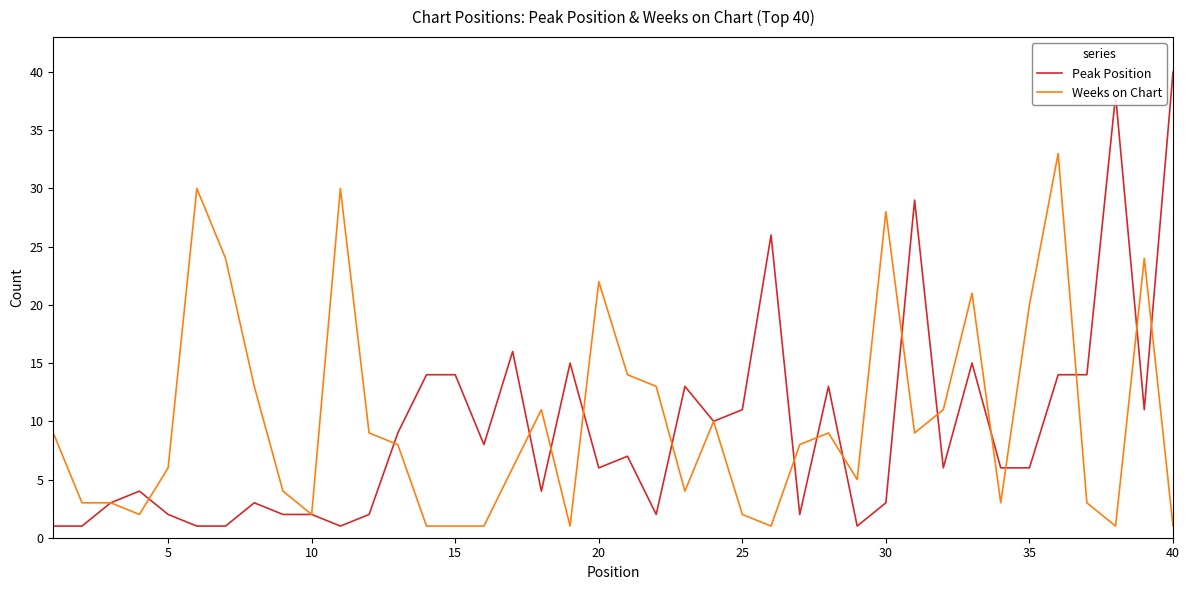

Is this an area chart (filled region under the line)?

No